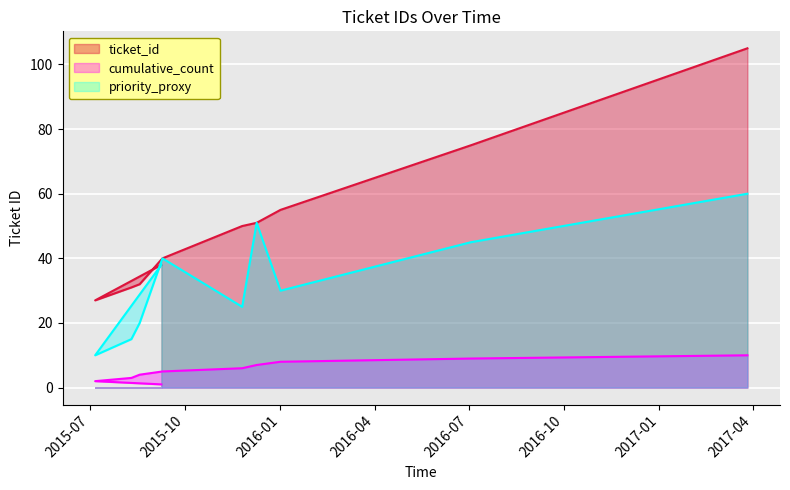

Rank the categories by value from lowest to highest.

2015-07-06, 2015-08-10, 2015-08-18, 2015-09-08, 2015-09-09, 2015-11-25, 2015-12-09, 2016-01-01, 2016-07-03, 2017-03-27